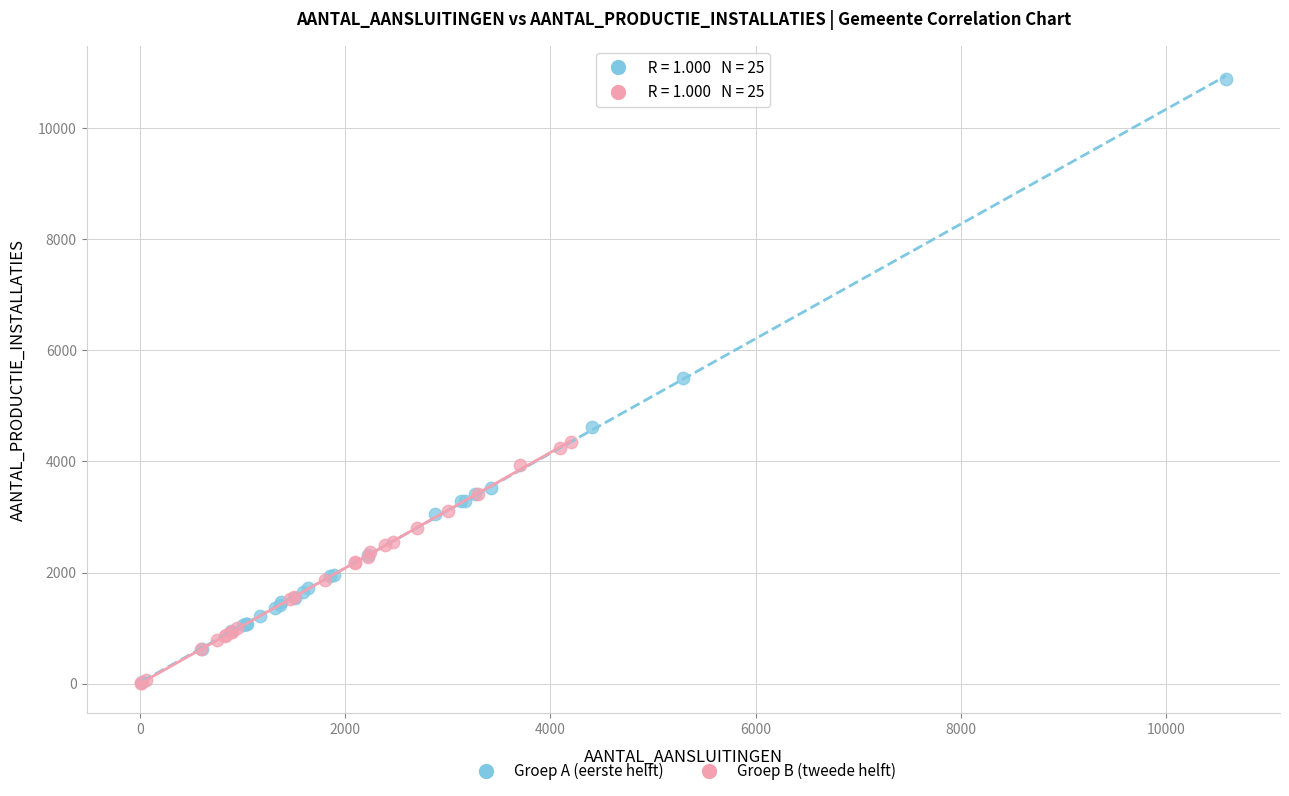

Which series reaches the maximum Y coordinate?

Groep A (eerste helft)